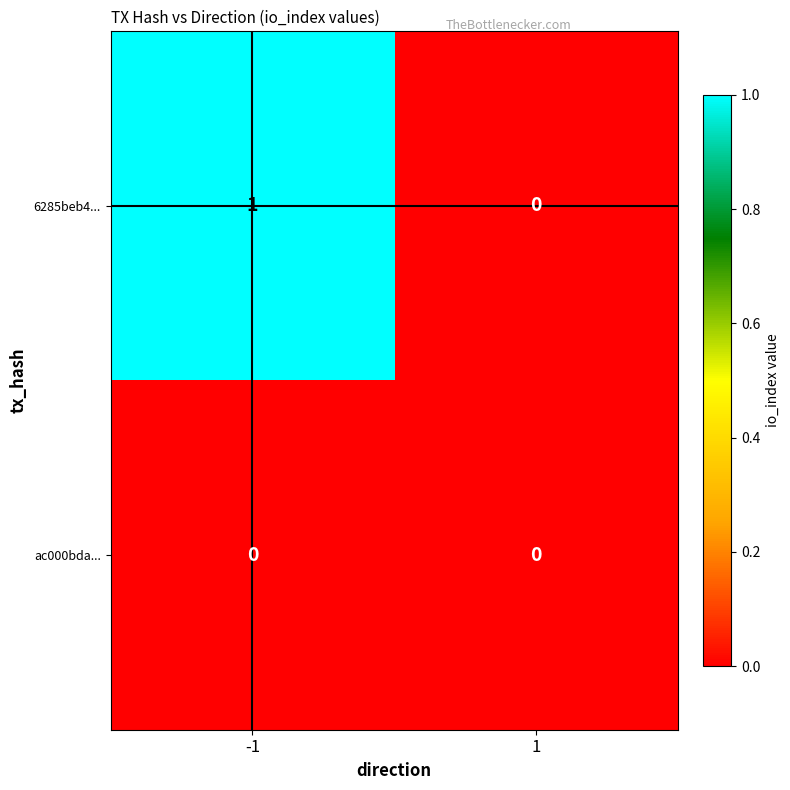

Is the value of 6285beb4... at -1 greater than the value of ac000bda... at 1?

Yes